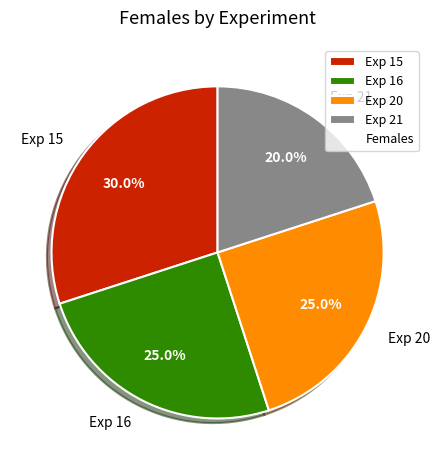

What percentage do Exp 20 and Exp 16 together represent?

50.0%